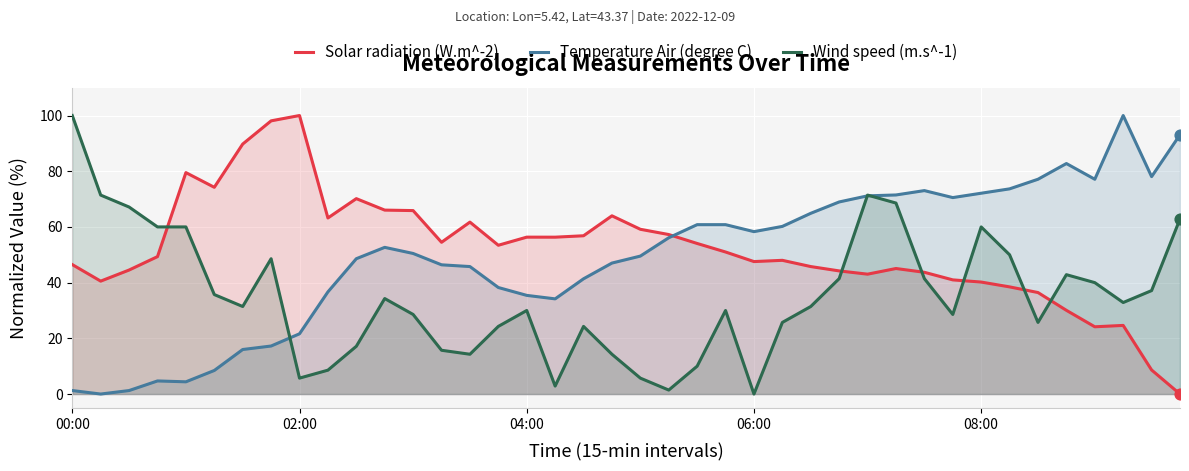

Which series has the widest spread of Y values?

Solar radiation (W.m^-2)